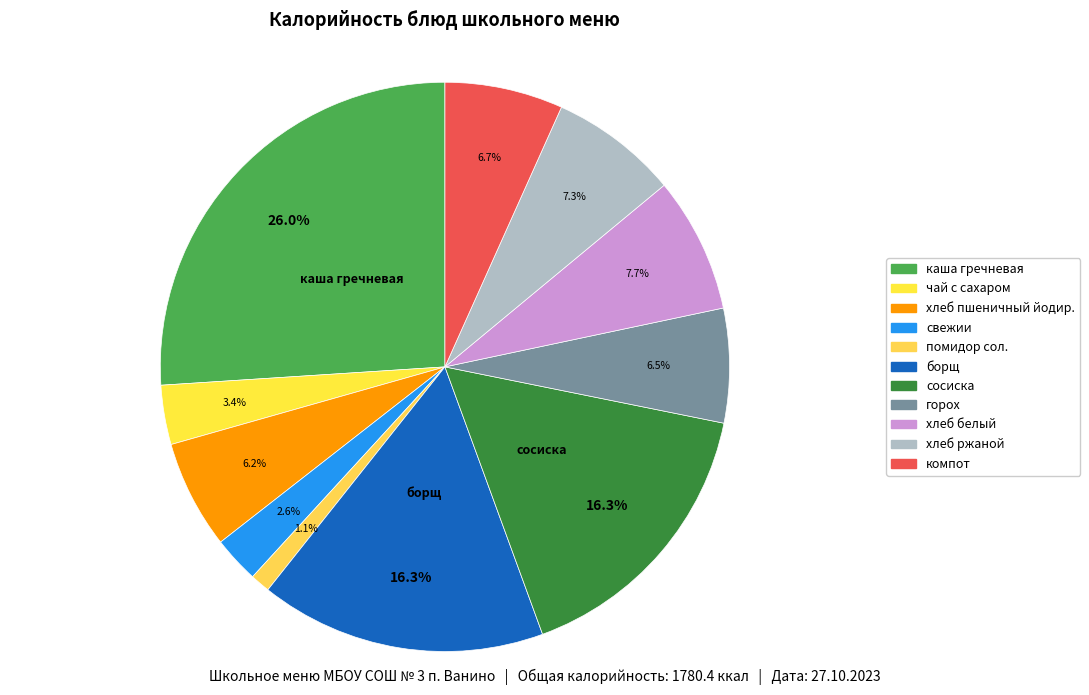

How many segments does this pie chart have?

11